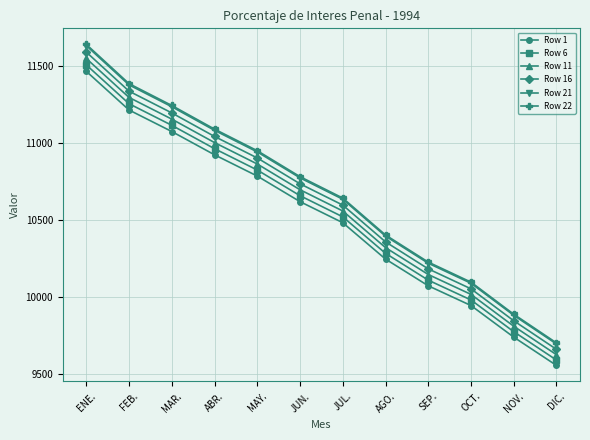

What is the value of the Row 16 point at the 3rd from the left?

11194.8